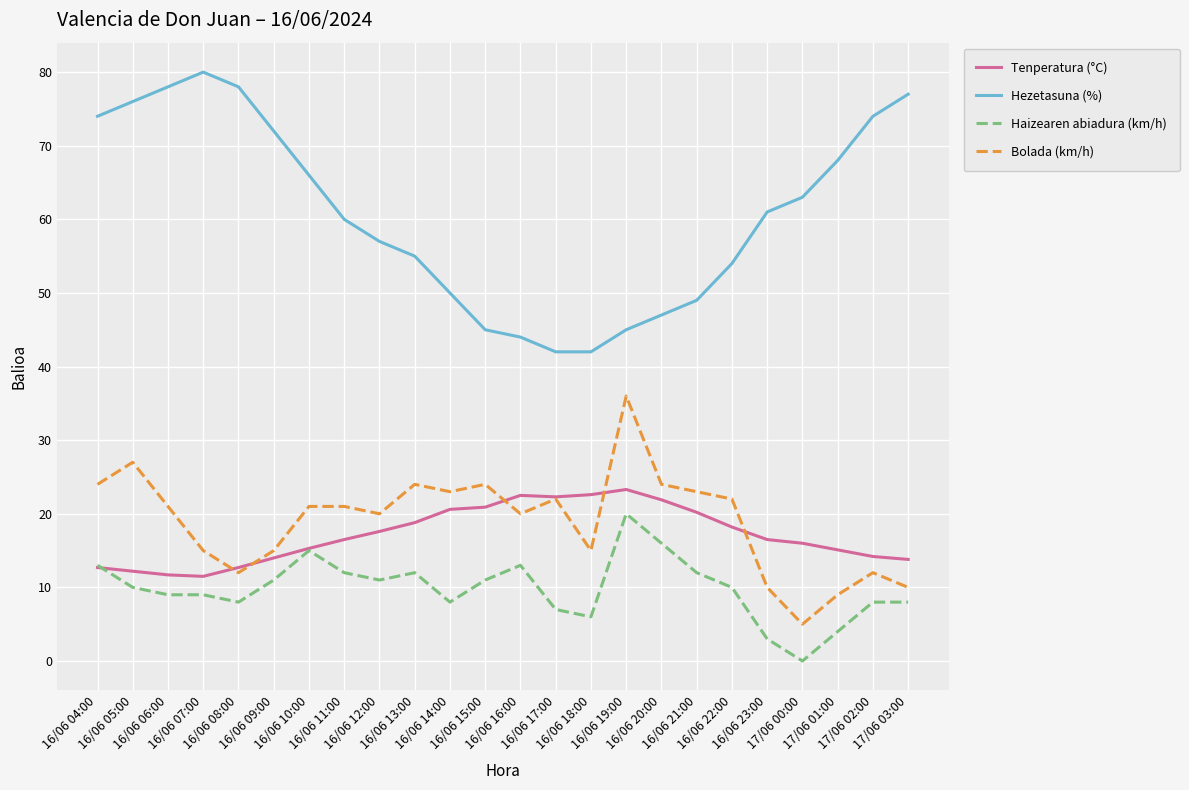

What are all the series names shown in the legend?

Tenperatura (°C), Hezetasuna (%), Haizearen abiadura (km/h), Bolada (km/h)